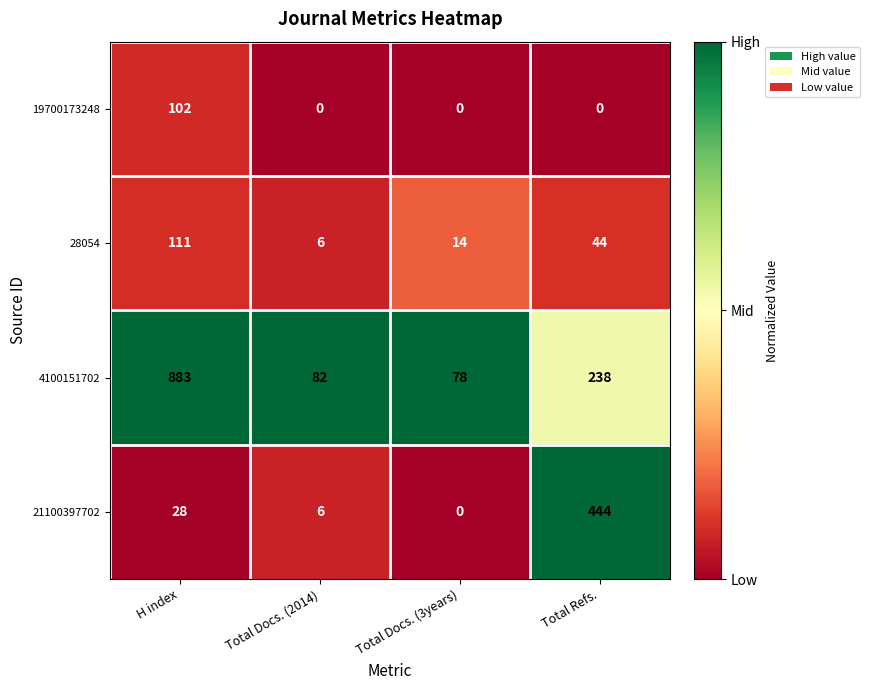

Reading left to right, extract all data points from this chart.

19700173248: H index=102	Total Docs. (2014)=0	Total Docs. (3years)=0	Total Refs.=0
28054: H index=111	Total Docs. (2014)=6	Total Docs. (3years)=14	Total Refs.=44
4100151702: H index=883	Total Docs. (2014)=82	Total Docs. (3years)=78	Total Refs.=238
21100397702: H index=28	Total Docs. (2014)=6	Total Docs. (3years)=0	Total Refs.=444